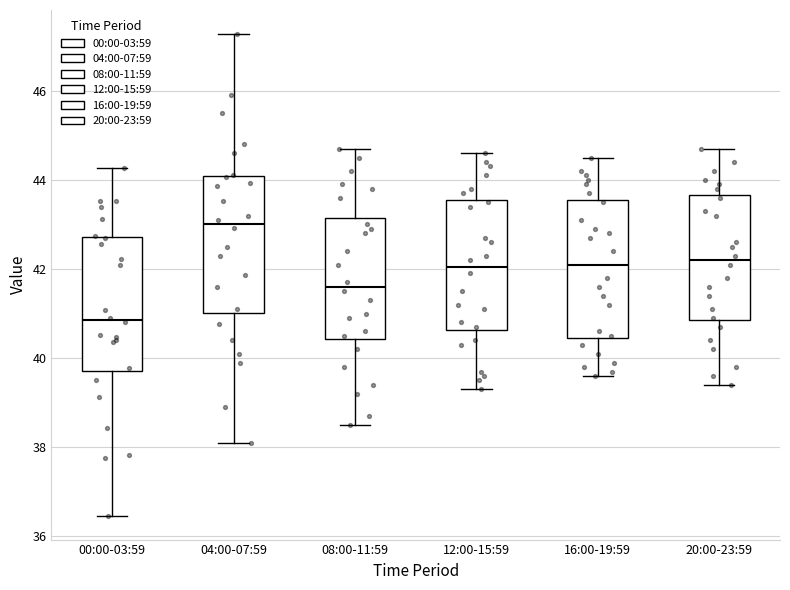

Reading left to right, transcribe this box plot: for each box, give where its median line is, the range the box spans, and where its two whiskers end, as read against the y-axis. The values are not printed on the chart, so give them approximately, as read against the axis.

00:00-03:59: median 40.8, box 39.8 to 42.8, whiskers 36.4 to 44.2
04:00-07:59: median 43.0, box 41.0 to 44.0, whiskers 38.2 to 47.2
08:00-11:59: median 41.6, box 40.4 to 43.2, whiskers 38.6 to 44.8
12:00-15:59: median 42.0, box 40.6 to 43.6, whiskers 39.4 to 44.6
16:00-19:59: median 42.2, box 40.4 to 43.6, whiskers 39.6 to 44.6
20:00-23:59: median 42.2, box 40.8 to 43.6, whiskers 39.4 to 44.8